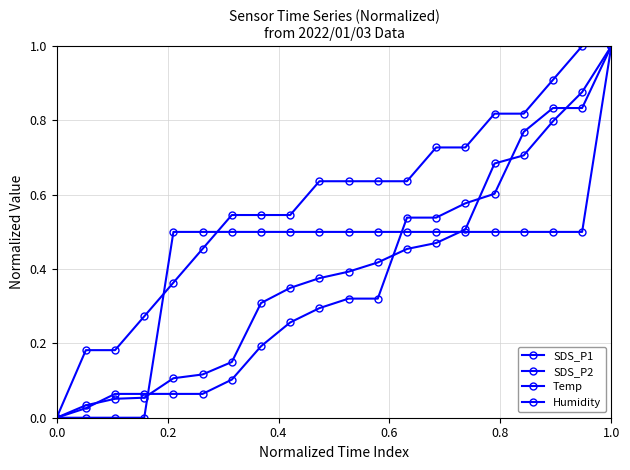

True or false: Temp and SDS_P1 intersect in this chart.

True